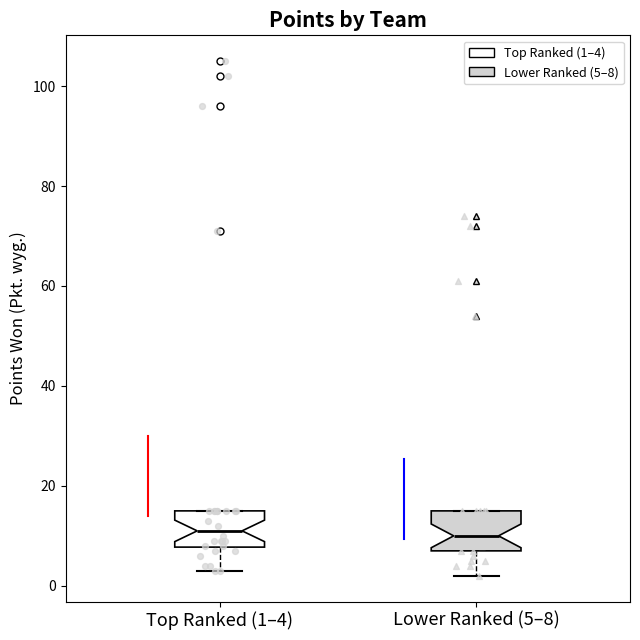

Reading left to right, transcribe this box plot: for each box, give where its median line is, the range the box spans, and where its two whiskers end, as read against the y-axis. The values are not printed on the chart, so give them approximately, as read against the axis.

Top Ranked (1–4): median 12, box 8 to 16, whiskers 4 to 16
Lower Ranked (5–8): median 10, box 8 to 16, whiskers 2 to 16